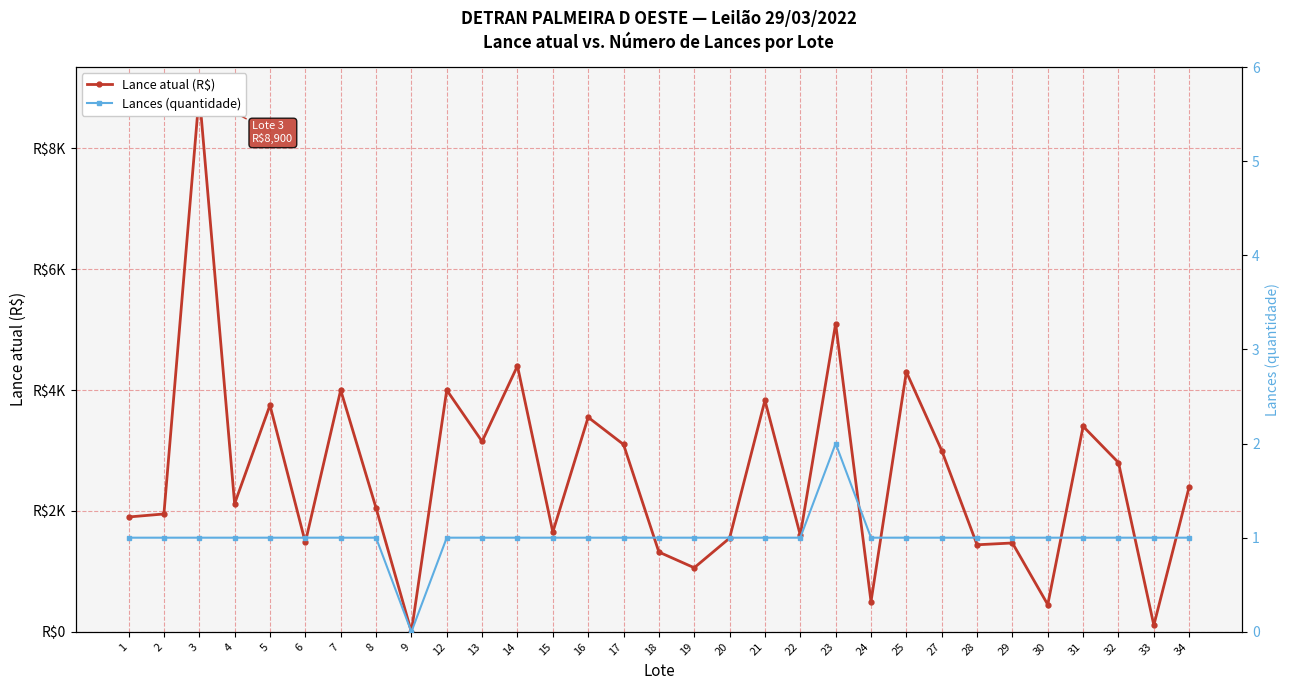

Which series has the largest range (max minus min)?

Lance atual (R$)